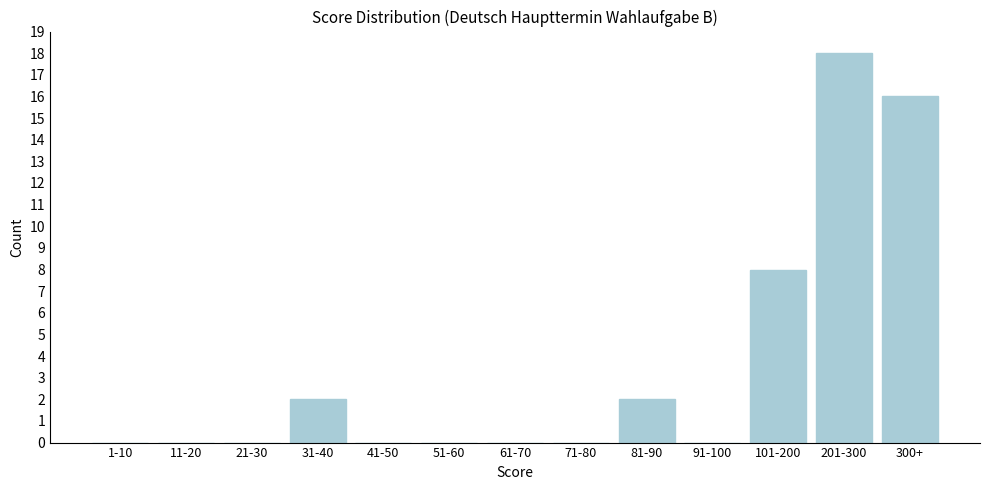

Reading left to right, what are all the values shown in this chart?

1-10=0	11-20=0	21-30=0	31-40=2	41-50=0	51-60=0	61-70=0	71-80=0	81-90=2	91-100=0	101-200=8	201-300=18	300+=16